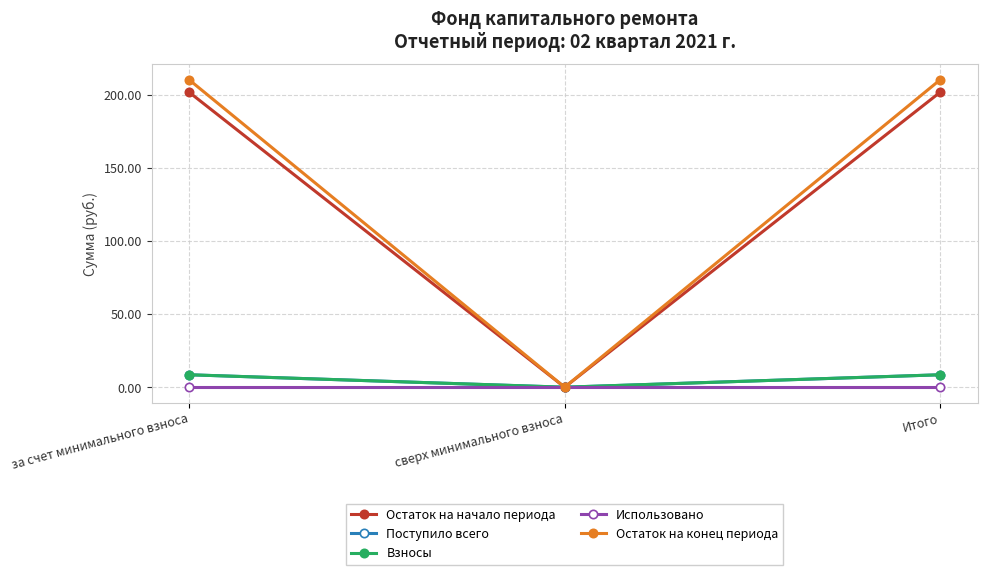

Rank the series by their maximum value, from highest to lowest.

Остаток на конец периода, Остаток на начало периода, Поступило всего, Взносы, Использовано